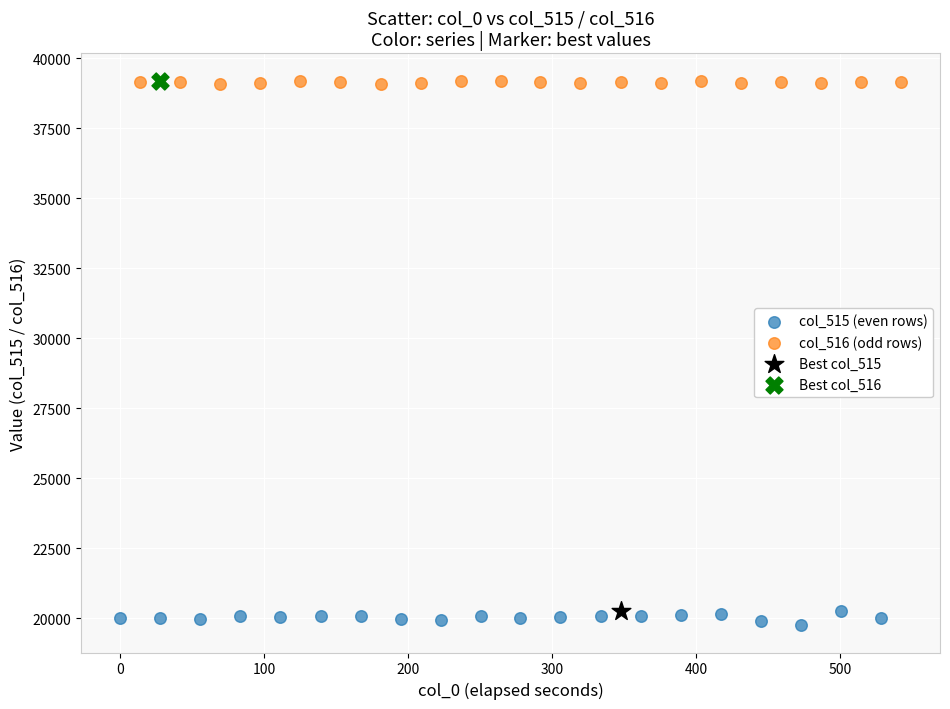

Which series reaches the minimum Y coordinate?

col_515 (even rows)